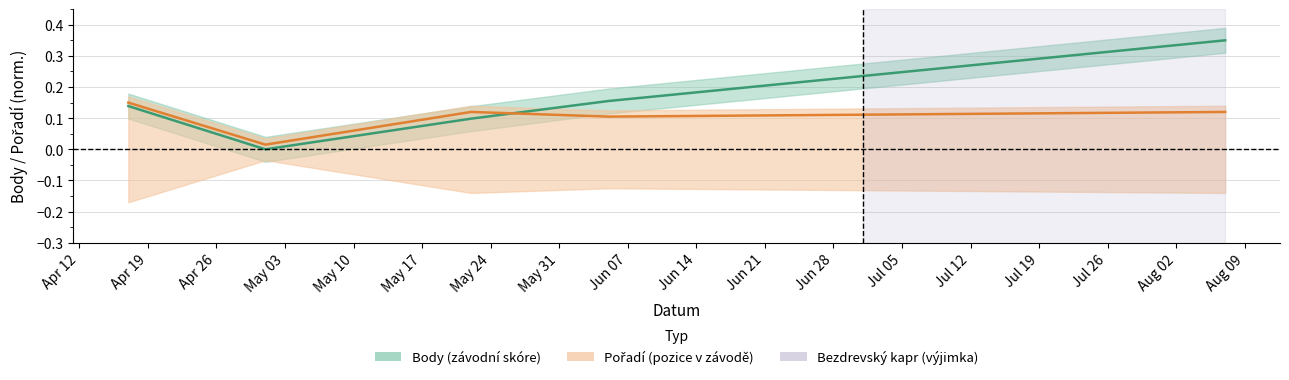

What is the difference between the second highest and minimum values in the Pořadí (central) series?

0.1